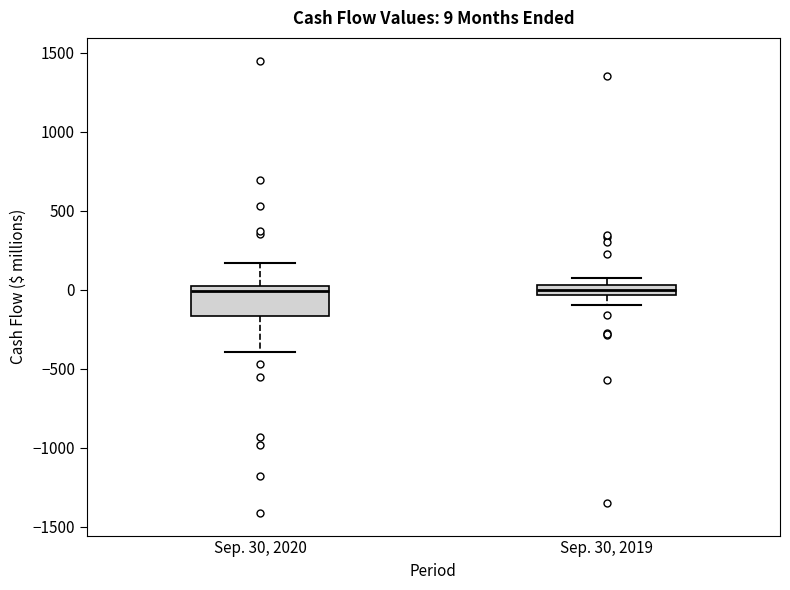

Comparing the boxes themselves (not the whiskers), which one is the tallest?

Sep. 30, 2020